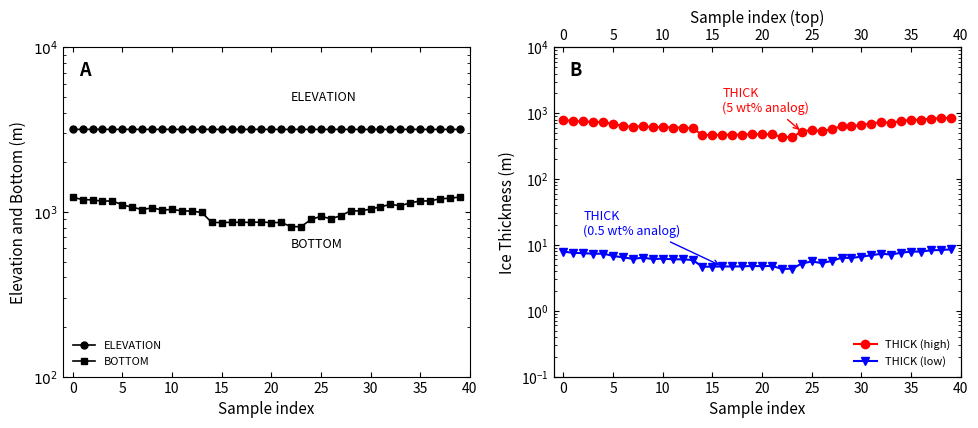

Is this an area chart (filled region under the line)?

No